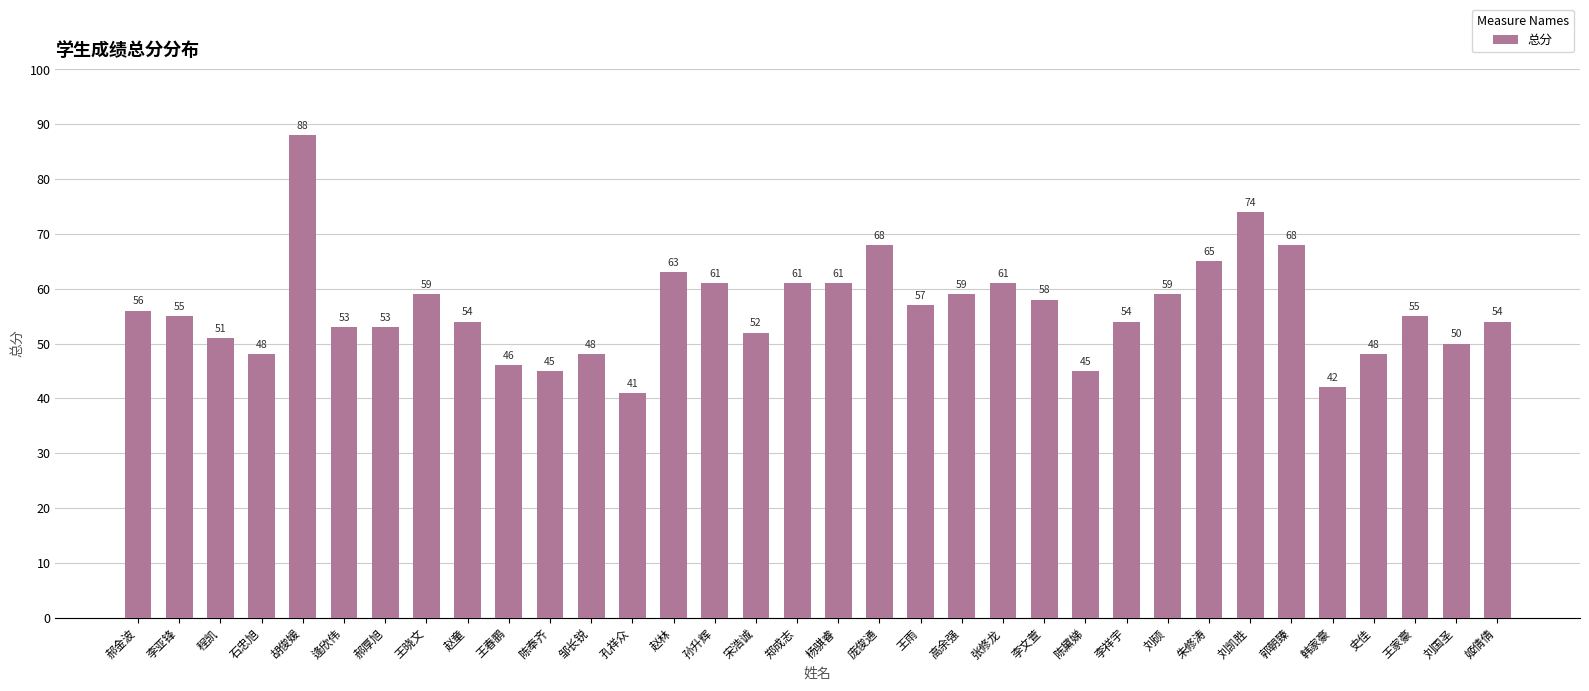

Reading left to right, extract all data points from this chart.

郝金波=56	李亚锋=55	程凯=51	石忠旭=48	胡俊媛=88	逄欣伟=53	郝厚旭=53	王晓文=59	赵童=54	王春鹏=46	陈奉齐=45	邹长锐=48	孔祥众=41	赵林=63	孙升辉=61	宋浩诚=52	郑成志=61	杨骐睿=61	庞俊通=68	王雨=57	高余强=59	张修龙=61	李文萱=58	陈黛娣=45	李祥宇=54	刘硕=59	朱修涛=65	刘凯胜=74	郭朝臻=68	韩家豪=42	史佳=48	王家豪=55	刘国圣=50	姬倩倩=54